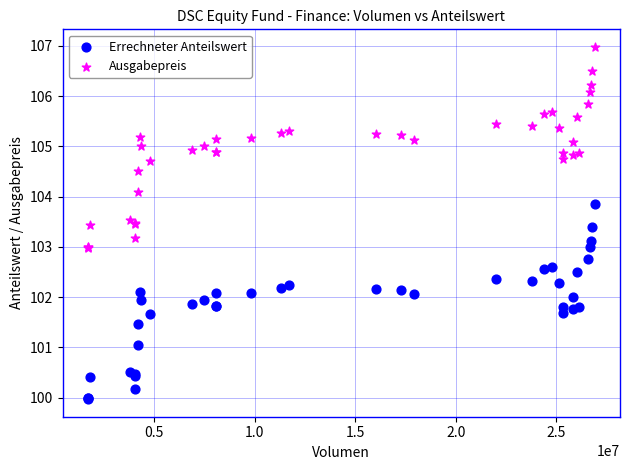

Which series has the widest spread of Y values?

Ausgabepreis